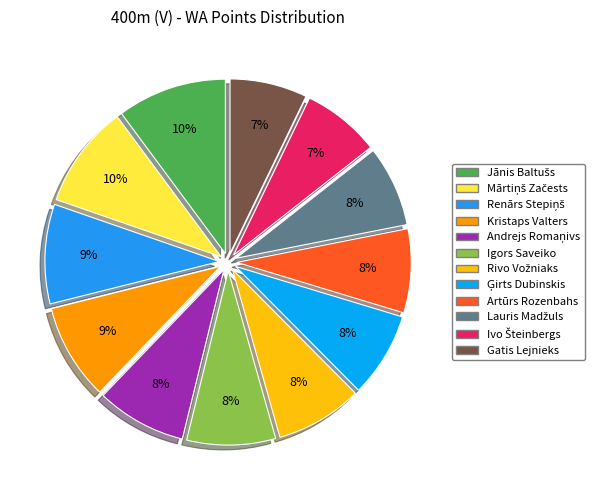

To the nearest percent, what portion does Lauris Madžuls represent?

8%